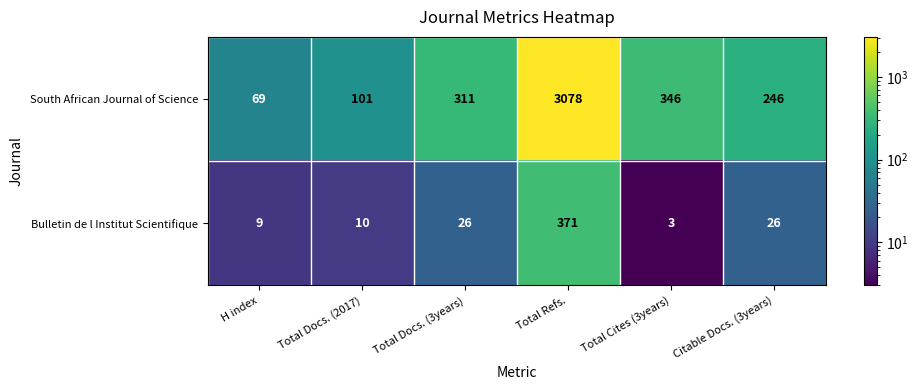

The value of South African Journal of Science at H index is 69. True or false?

True